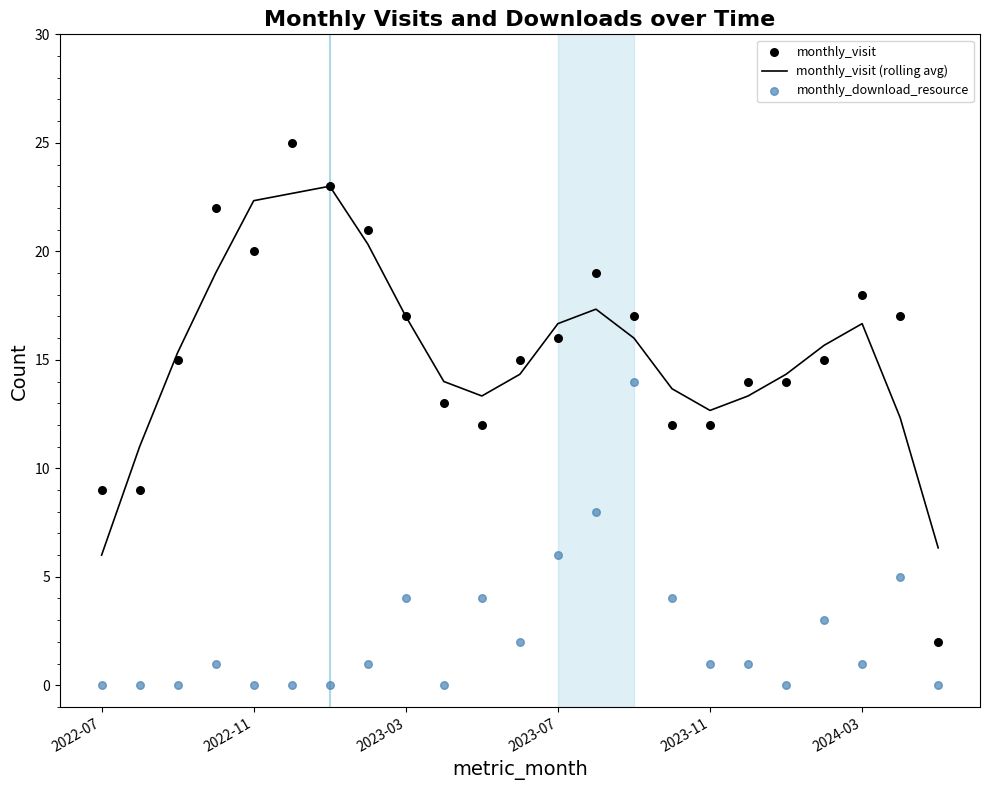

At how many categories does at least one series exceed 14?

15